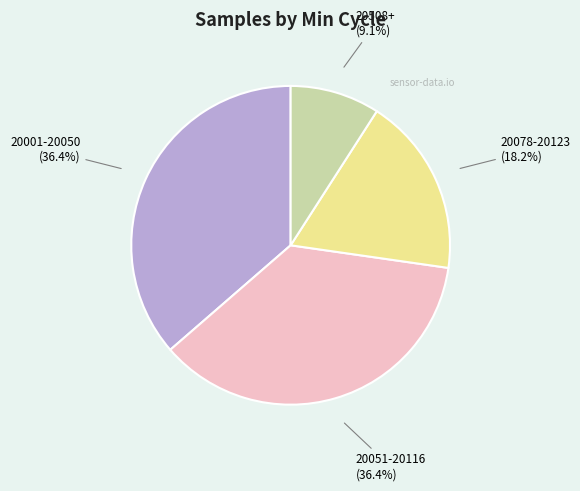

To the nearest percent, what is the average slice percentage?

25%